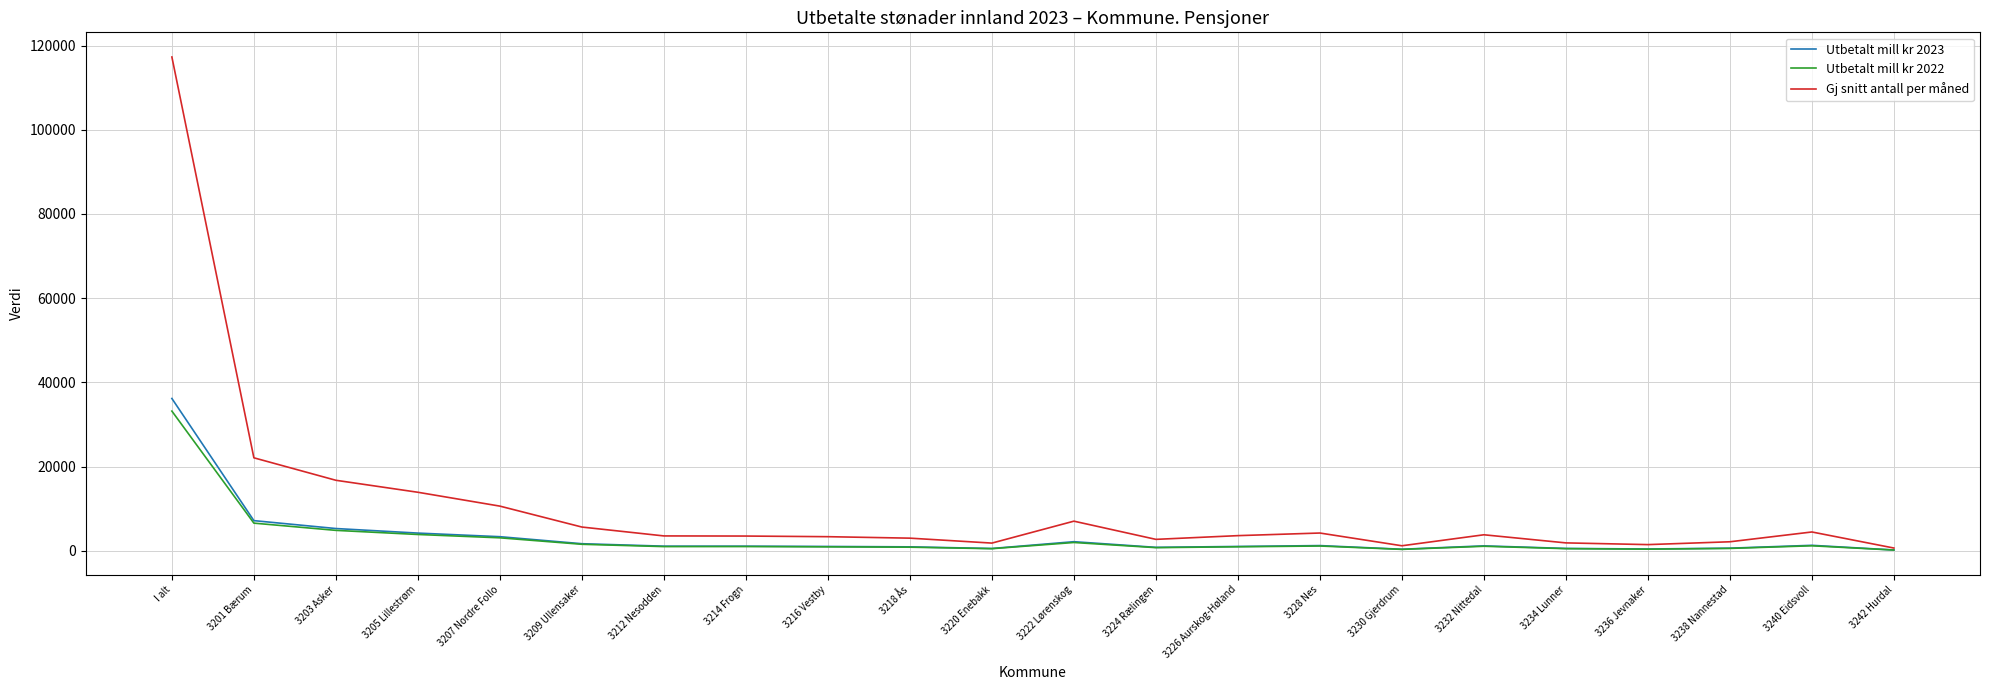

What is the difference between the Gj snitt antall per måned values at 3216 Vestby and 3209 Ullensaker?

2289.2